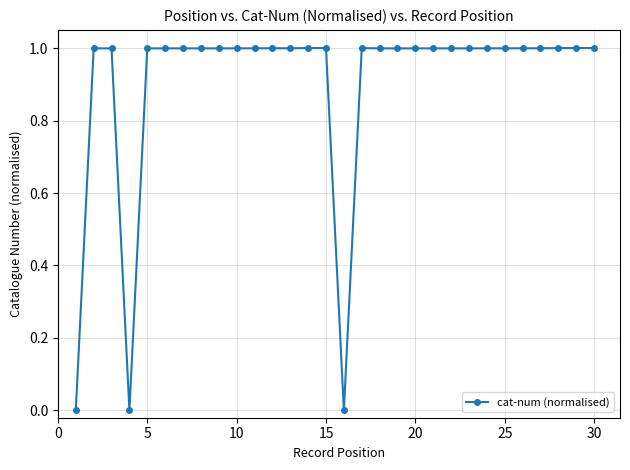

True or false: there are more than 0 points higher than both neighbors.

True